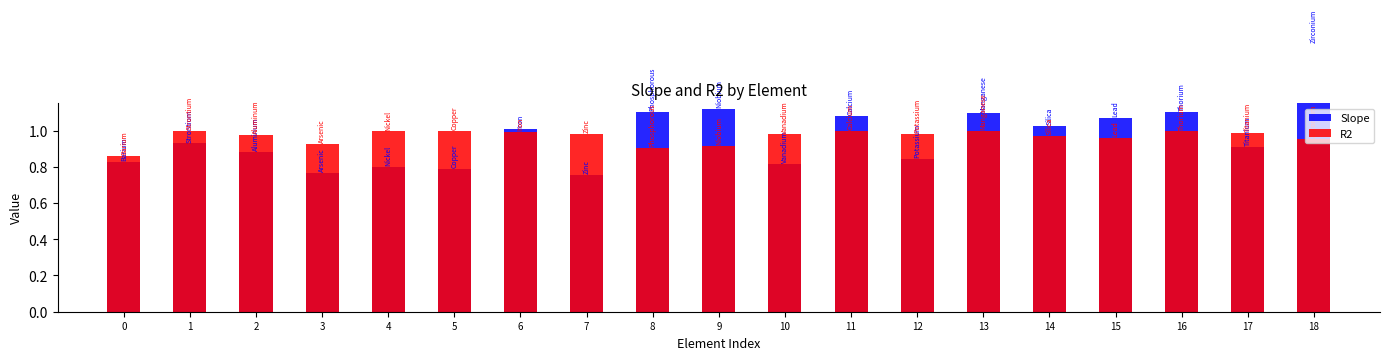

What is the minimum value shown in the chart?

0.8